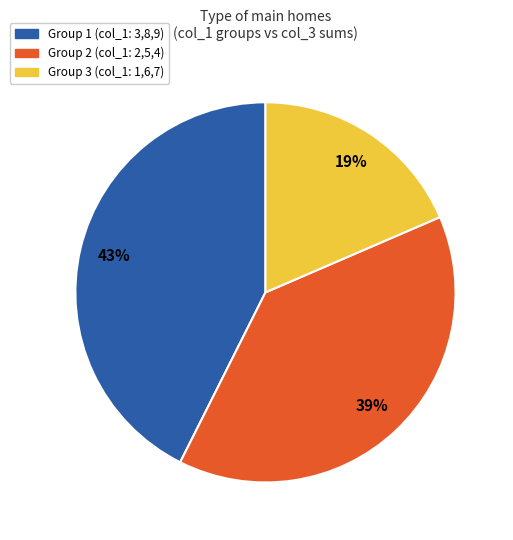

To the nearest percent, what is the average slice percentage?

33%